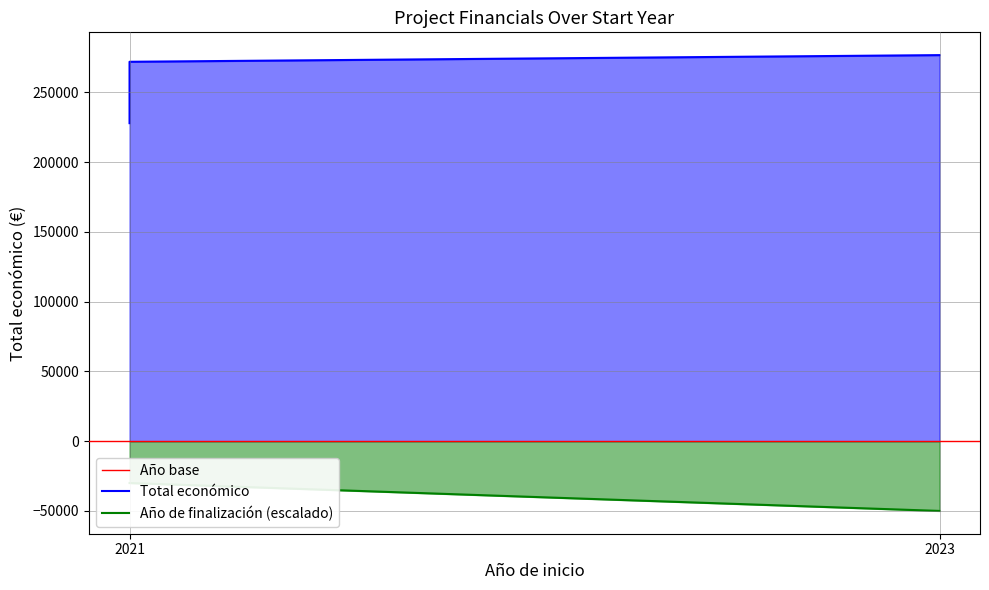

What is the lowest value of the Total económico series?

228019